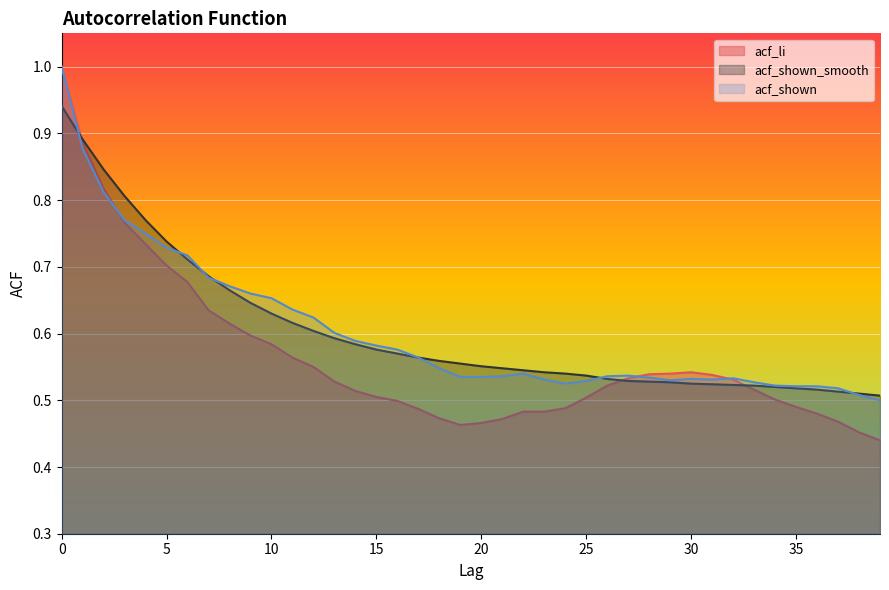

Which series changed the most between 15 and 26?

acf_shown